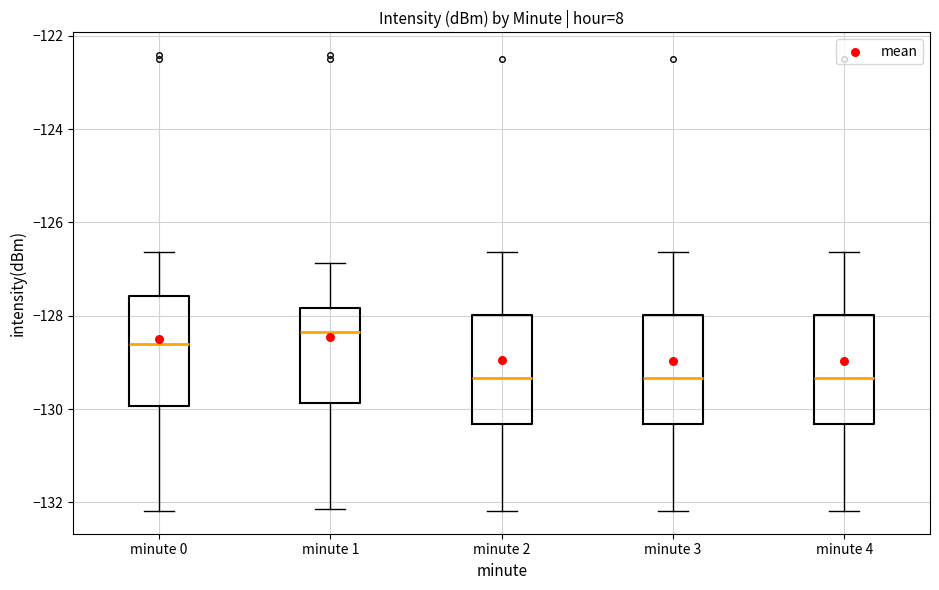

Reading left to right, transcribe this box plot: for each box, give where its median line is, the range the box spans, and where its two whiskers end, as read against the y-axis. The values are not printed on the chart, so give them approximately, as read against the axis.

minute 0: median -128.6, box -130.0 to -127.6, whiskers -132.2 to -126.6
minute 1: median -128.4, box -129.8 to -127.8, whiskers -132.2 to -126.8
minute 2: median -129.4, box -130.4 to -128.0, whiskers -132.2 to -126.6
minute 3: median -129.4, box -130.4 to -128.0, whiskers -132.2 to -126.6
minute 4: median -129.4, box -130.4 to -128.0, whiskers -132.2 to -126.6